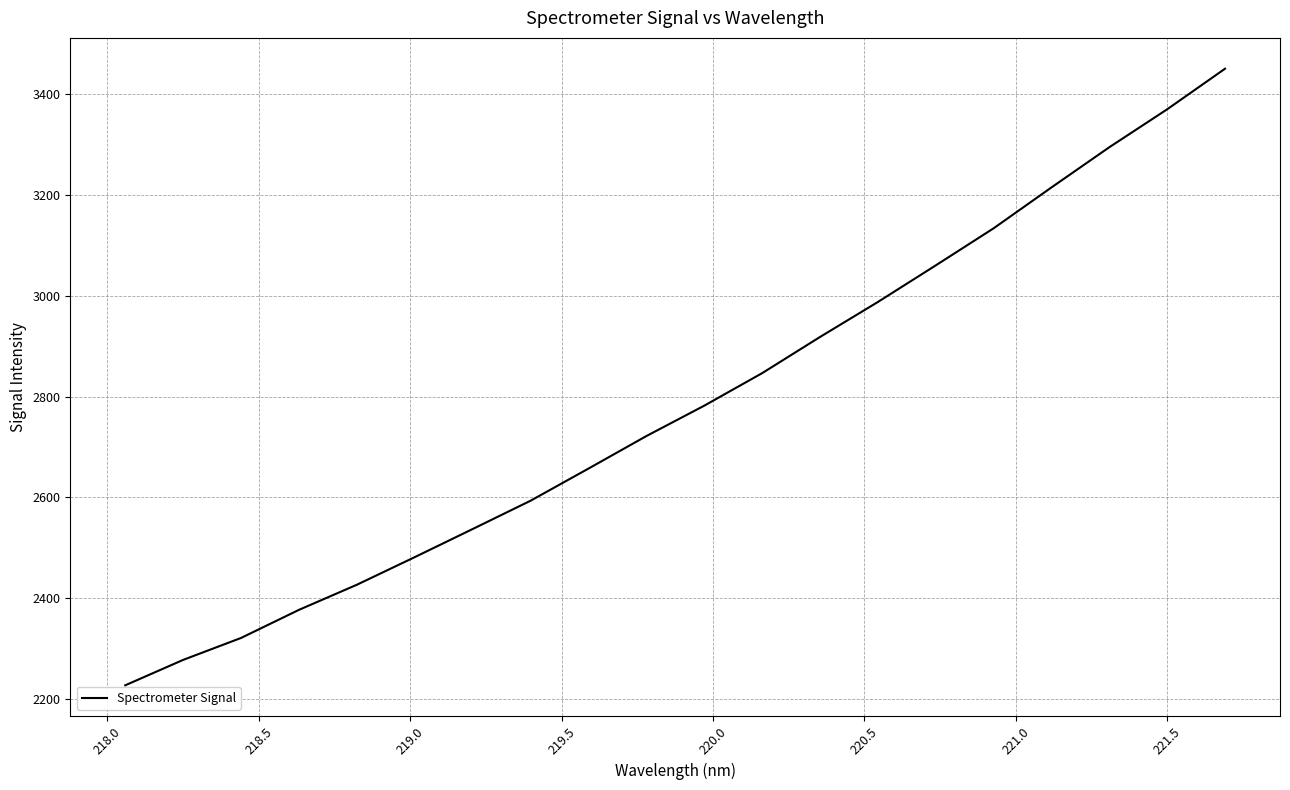

What is the difference between the maximum and minimum values?

1223.9